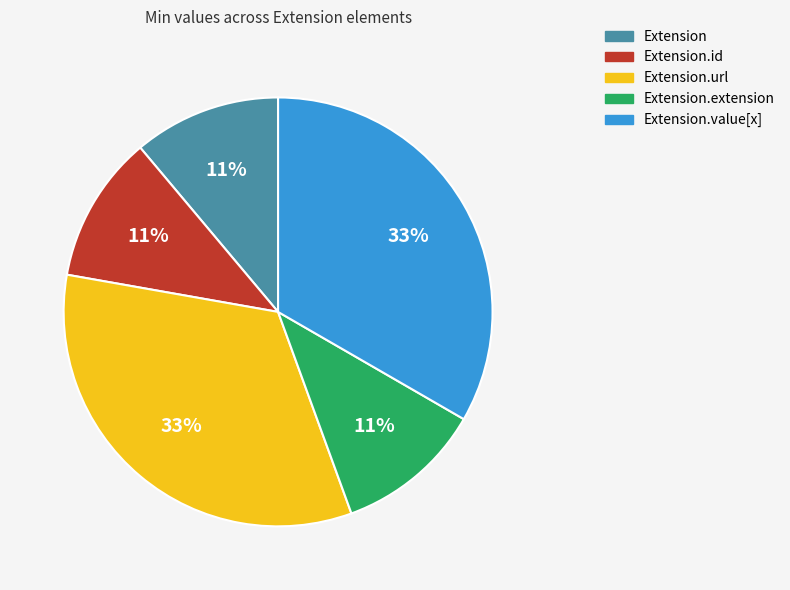

Is there a majority slice in this chart?

No